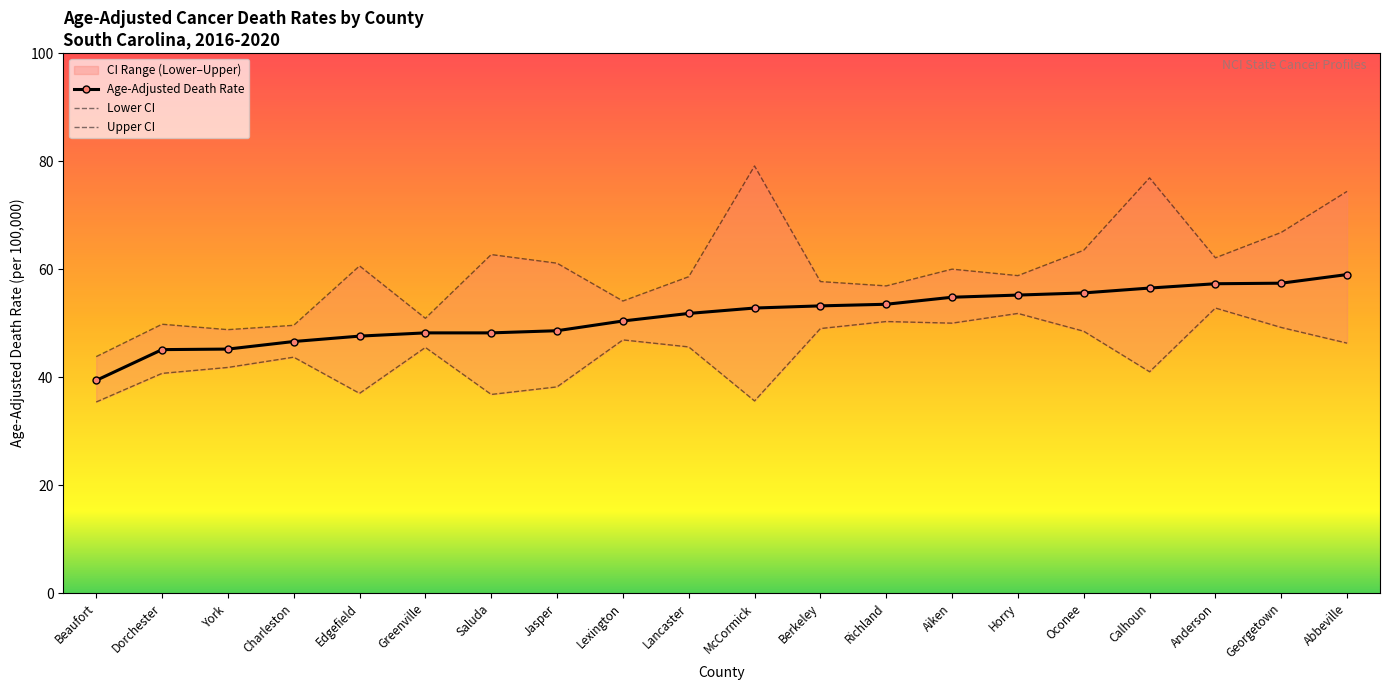

True or false: Age-Adjusted Death Rate has more than 2 points higher than both neighbors.

False